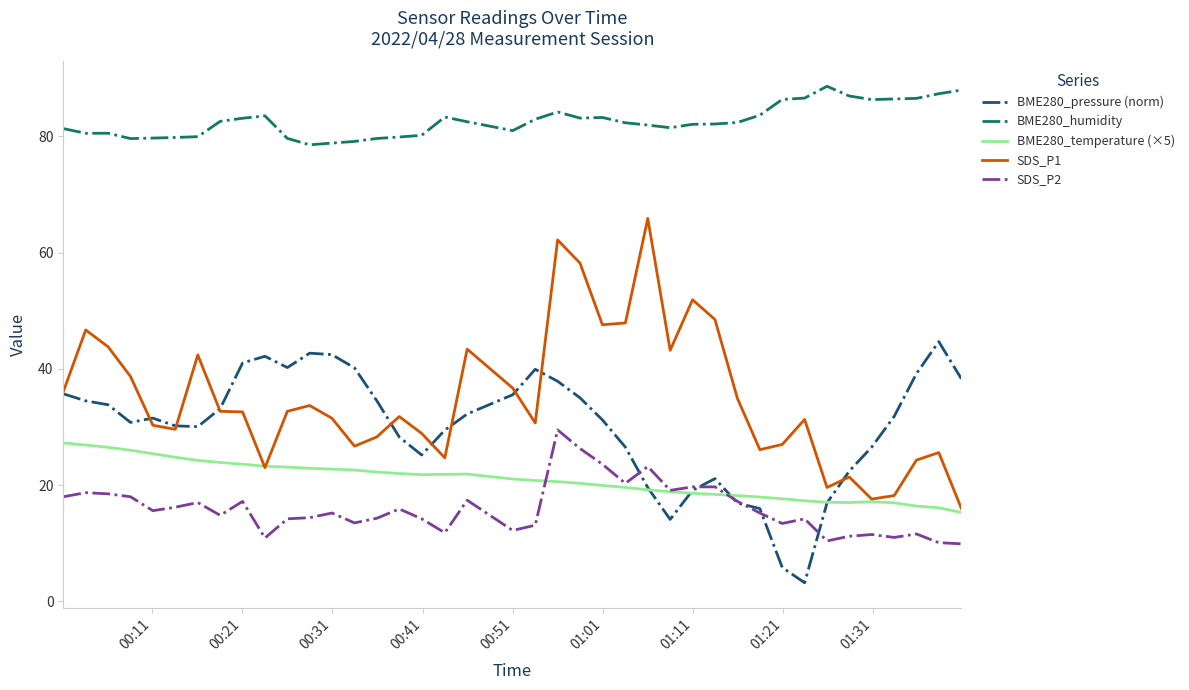

Which series has the largest total across all categories?

BME280_humidity